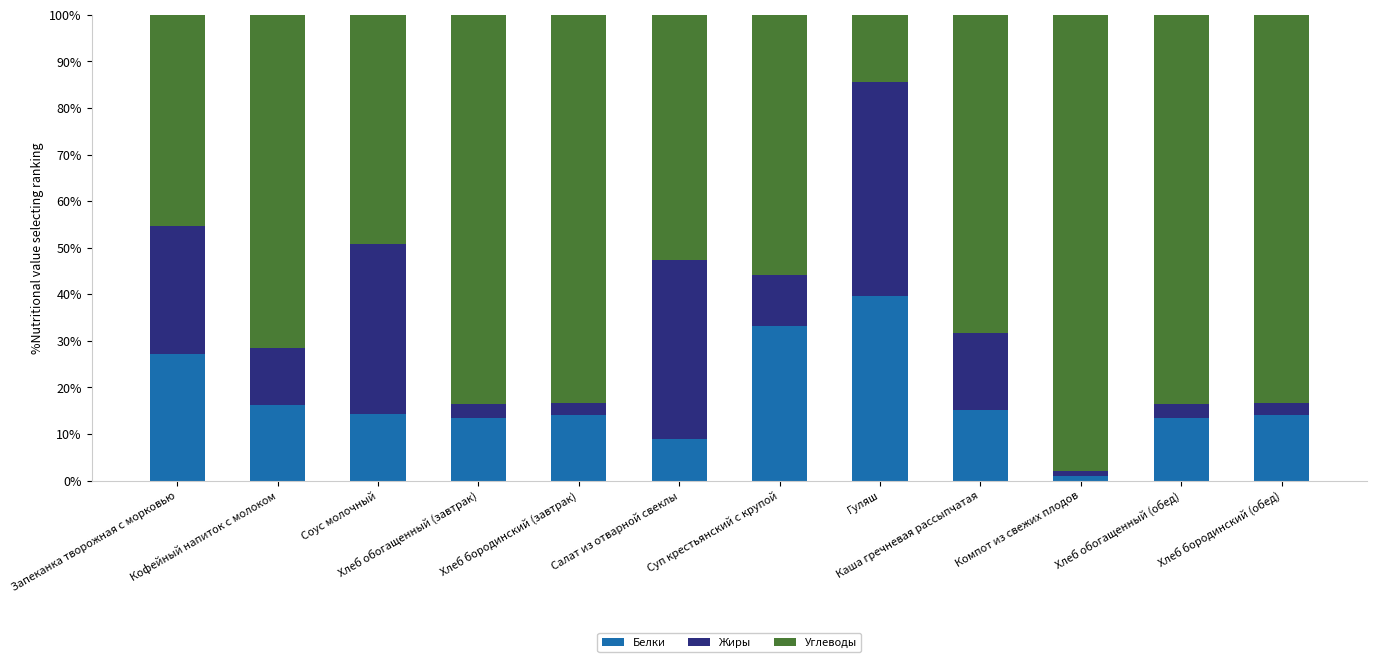

What is the average value of the Белки series?

17.6